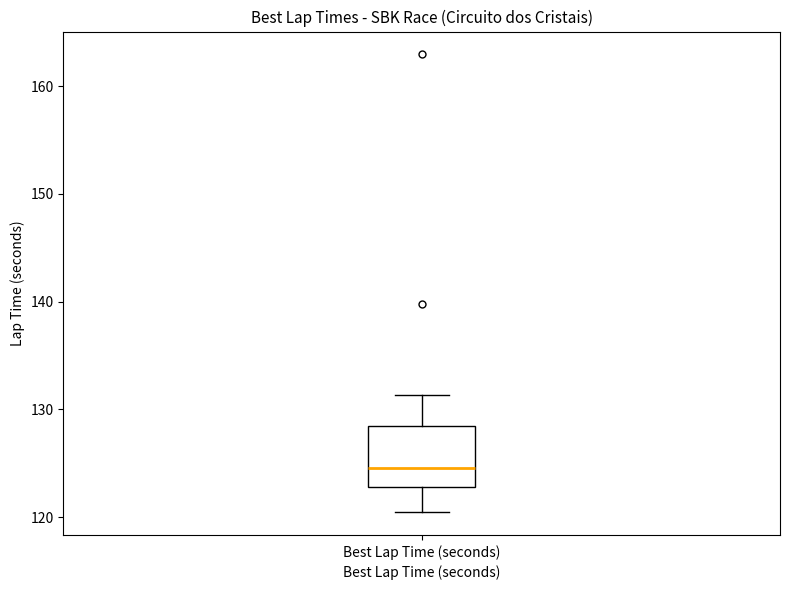

Read this box plot against the y-axis: the position of the median line, the range covered by the box, and the ends of both whiskers. The values are not printed on the chart, so give them approximately, as read against the axis.

median 125, box 123 to 128, whiskers 120 to 131